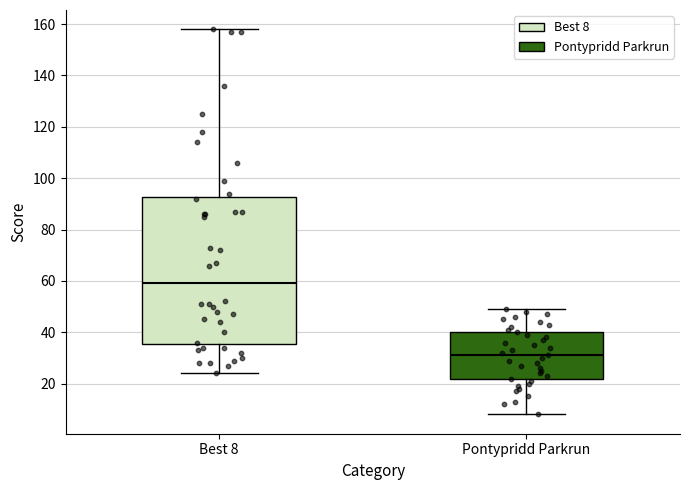

Comparing the boxes themselves (not the whiskers), which one is the tallest?

Best 8